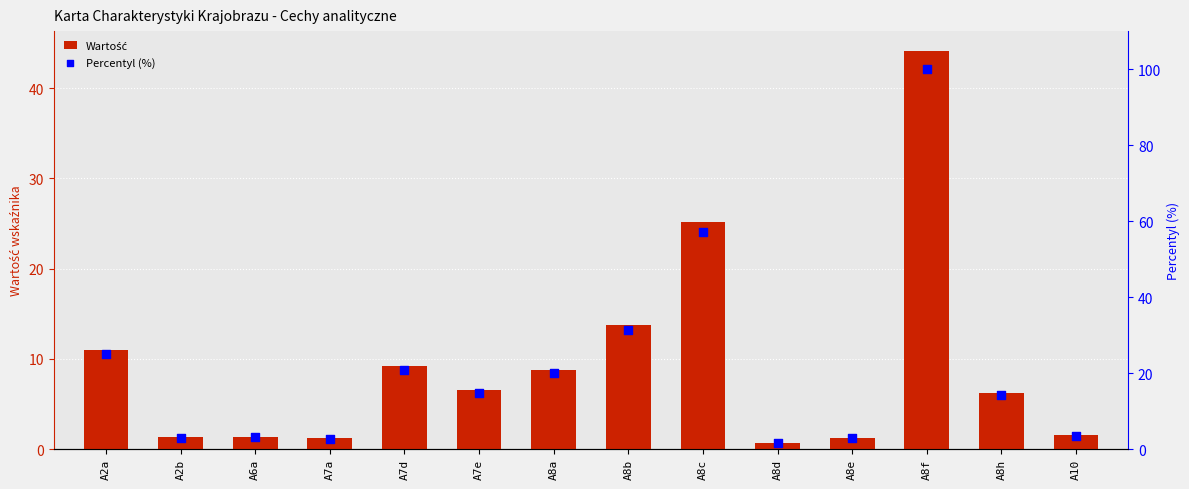

What are all the series names shown in the legend?

Wartość, Percentyl (%)